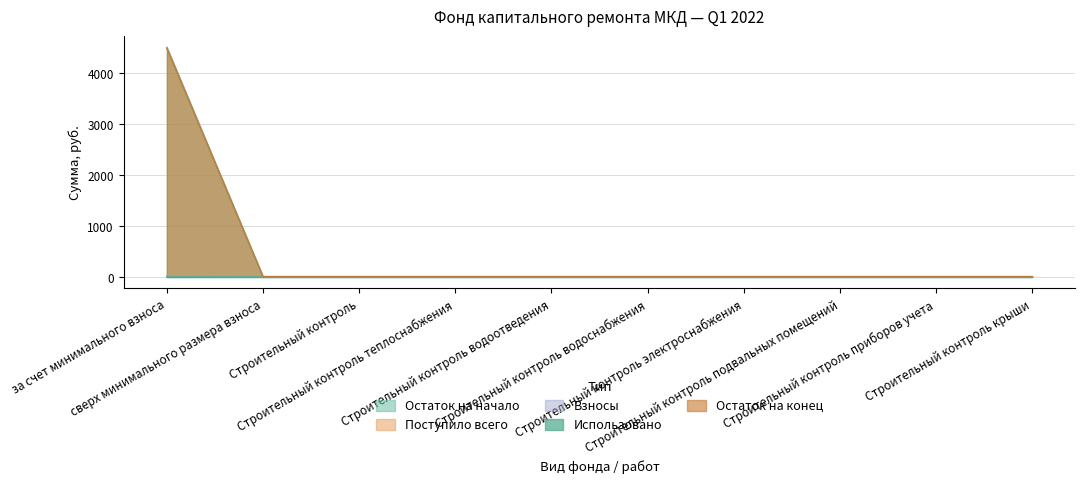

Which series changed the most between Строительный контроль and Строительный контроль приборов учета?

Остаток на начало